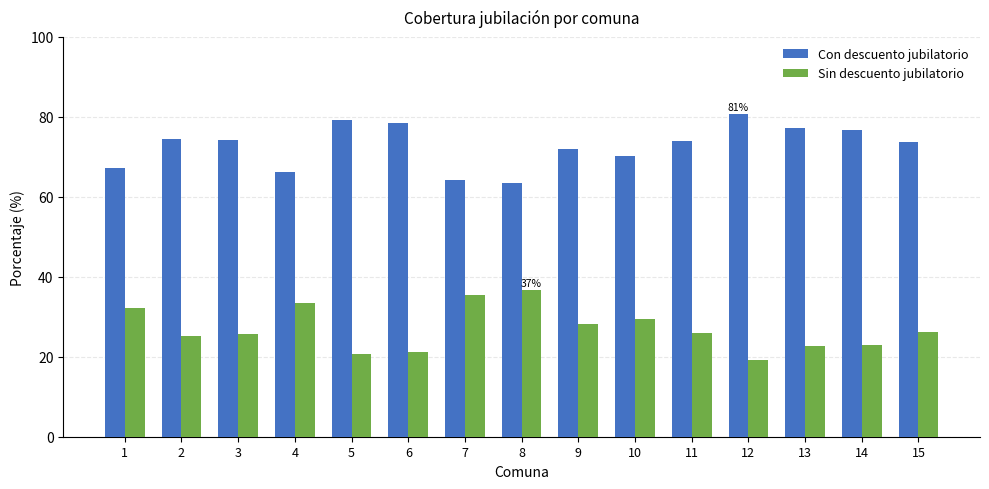

What is the difference between the Con descuento jubilatorio values at 7 and 6?

14.2